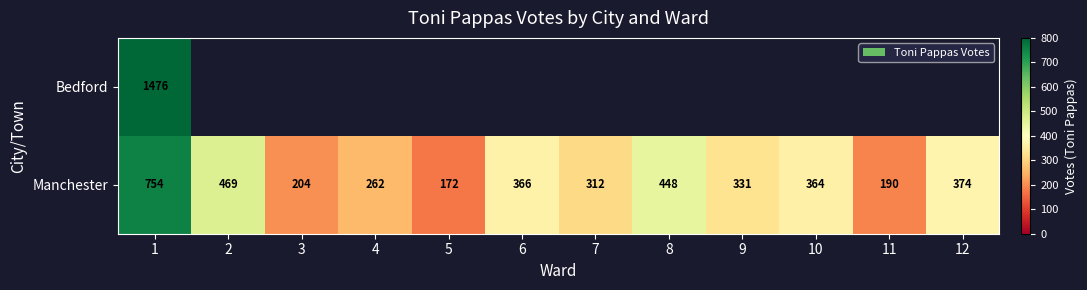

What is the minimum value shown in the chart?

172.0